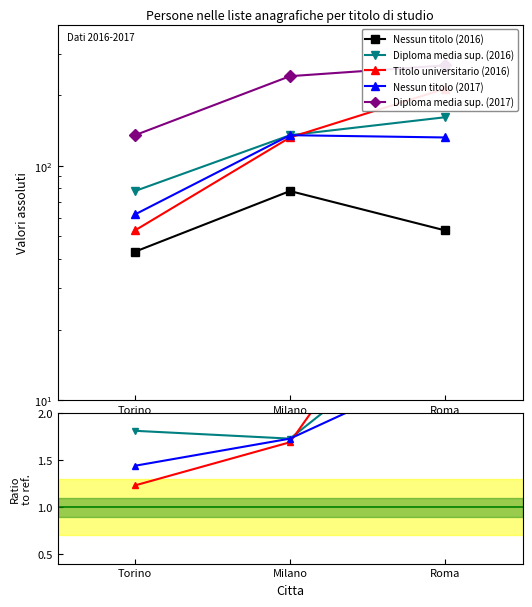

Does the chart display data point markers on the line(s)?

Yes